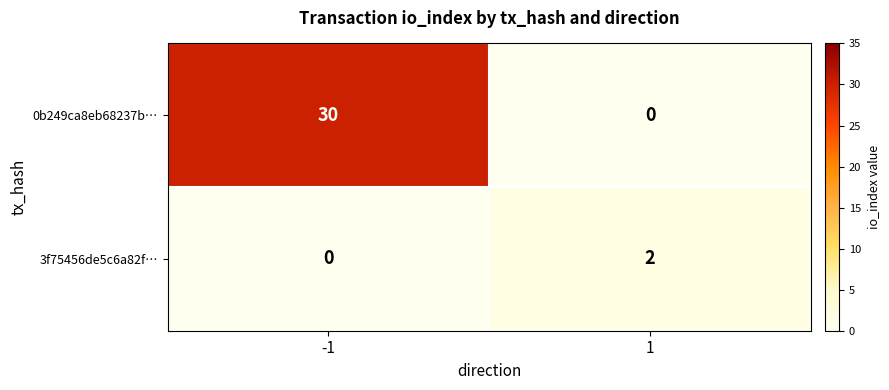

At which category is the sum across all series the highest?

-1